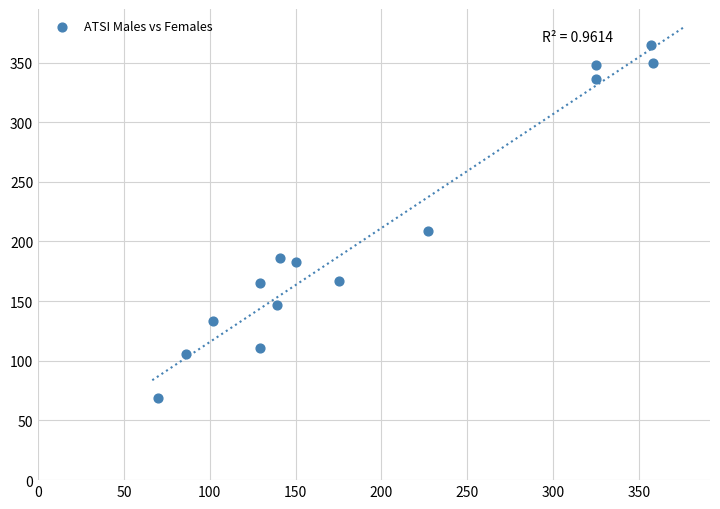

What is the range of X values (max minus min)?

288